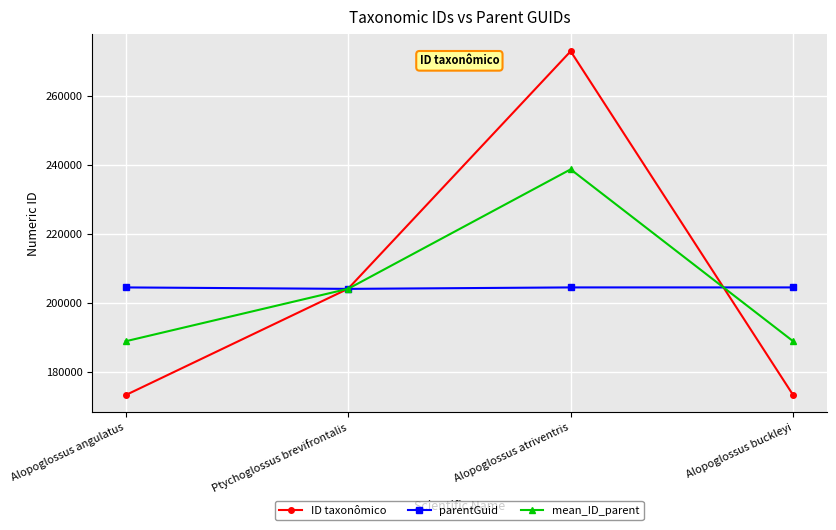

True or false: mean_ID_parent and ID taxonômico intersect in this chart.

True